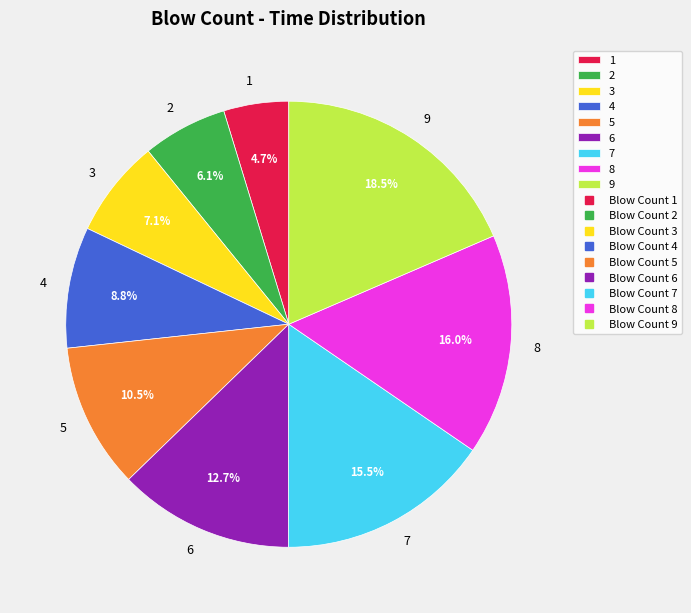

To the nearest percent, what portion does 3 represent?

7%